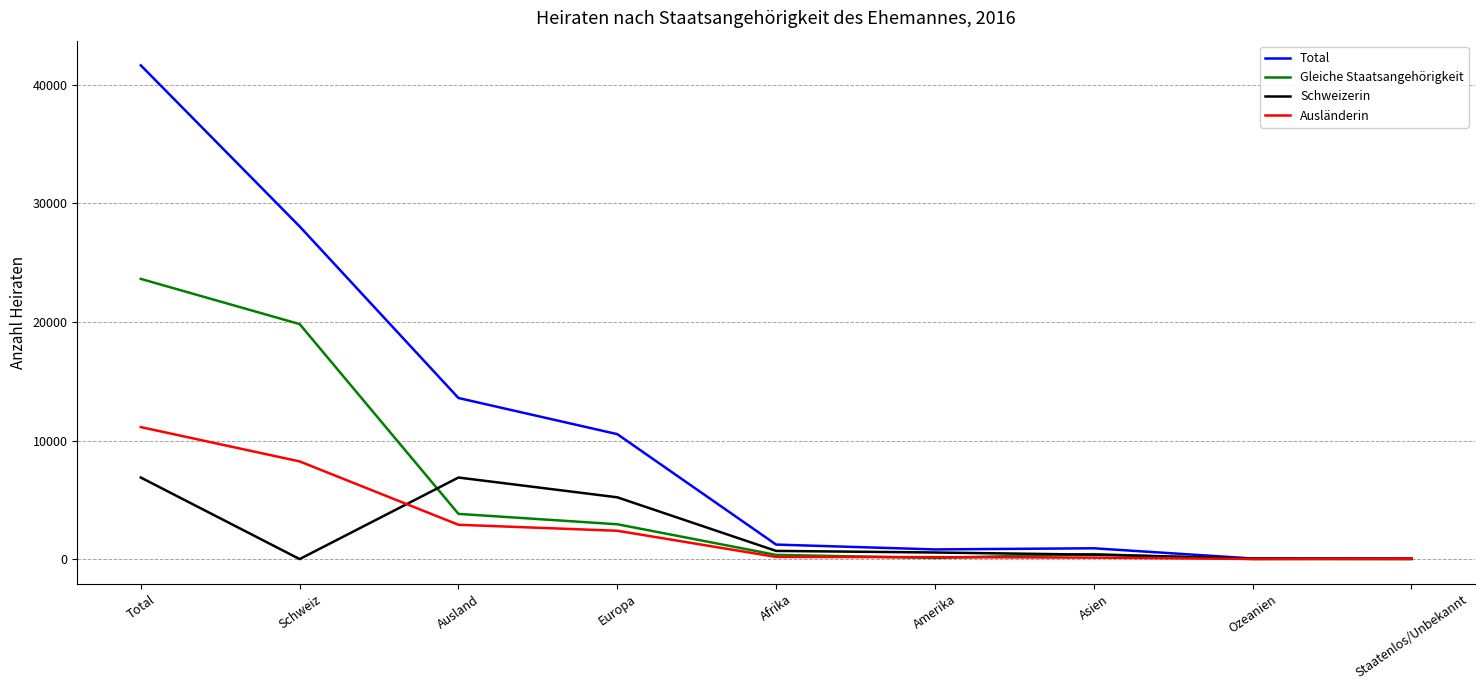

Which series has the largest range (max minus min)?

Total